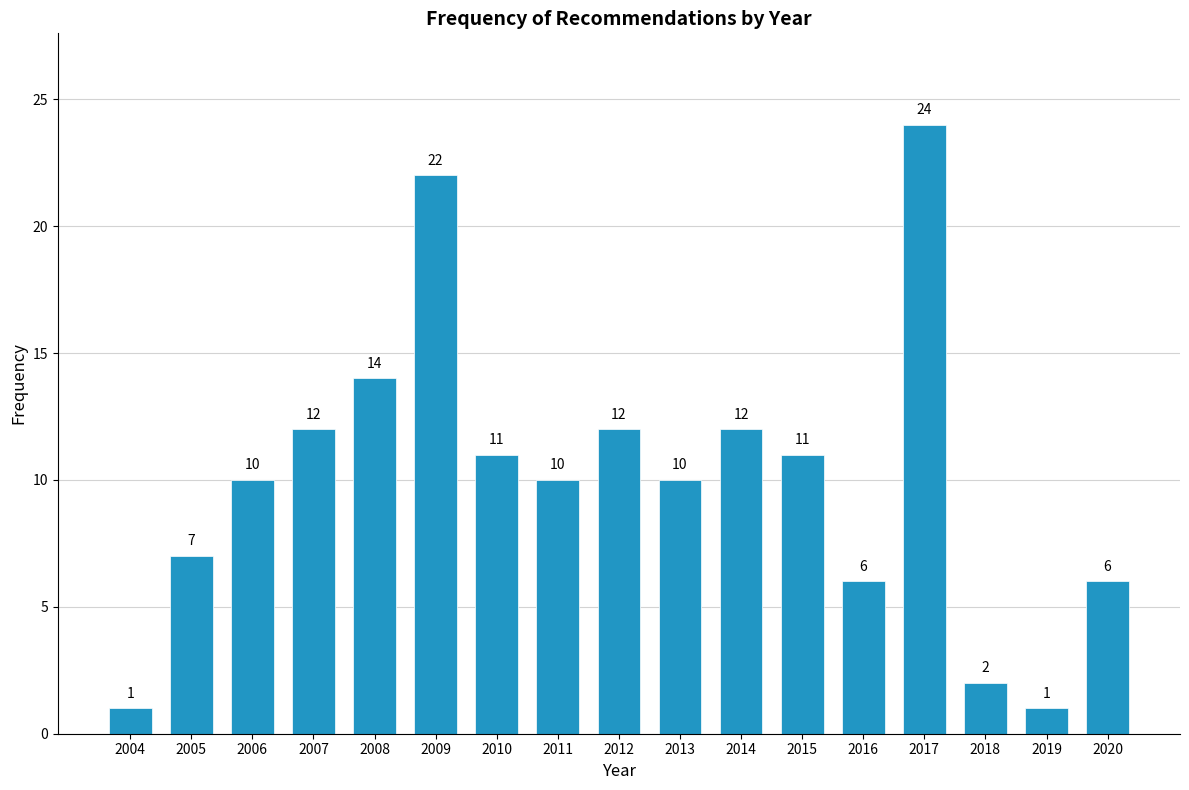

Reading left to right, what are all the values shown in this chart?

1	7	10	12	14	22	11	10	12	10	12	11	6	24	2	1	6